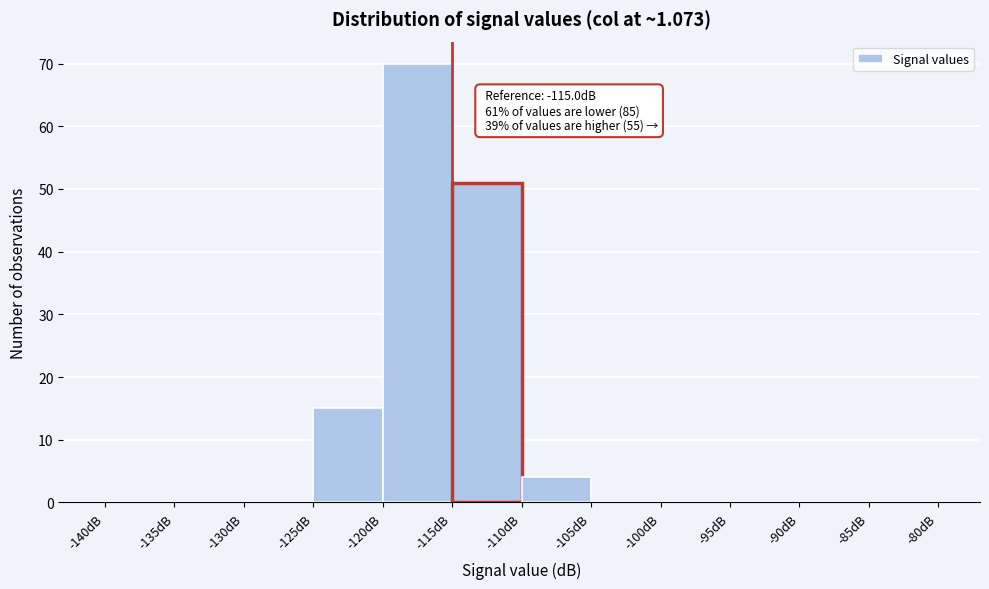

Which range on the x-axis has the tallest bar?

-120 to -115